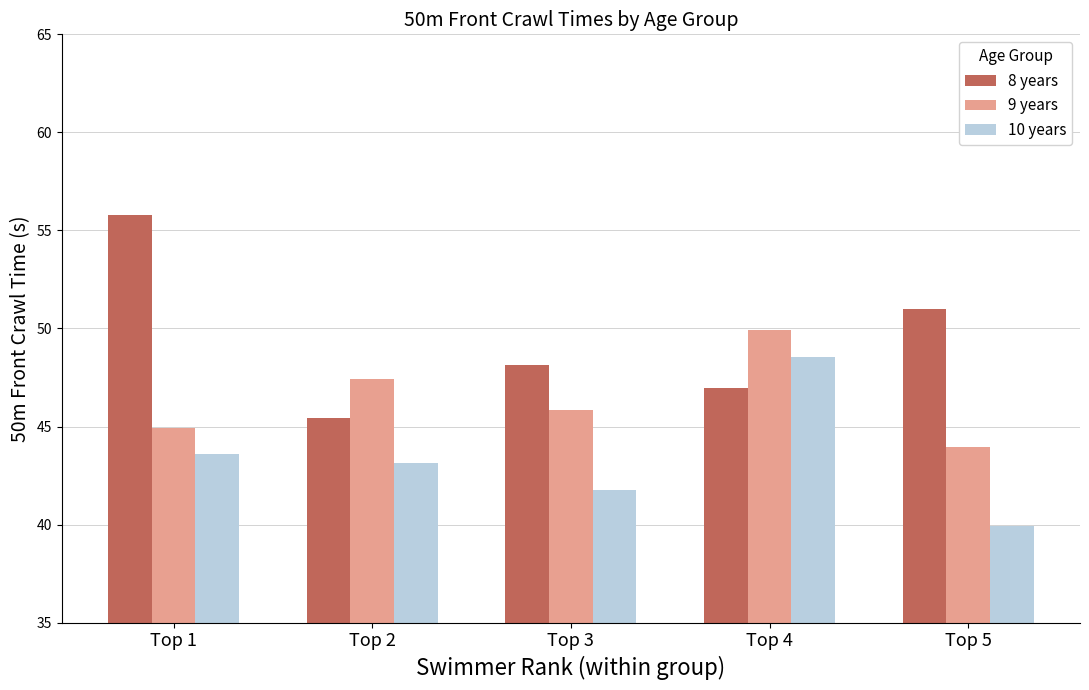

What is the average value of the 9 years series?

46.4